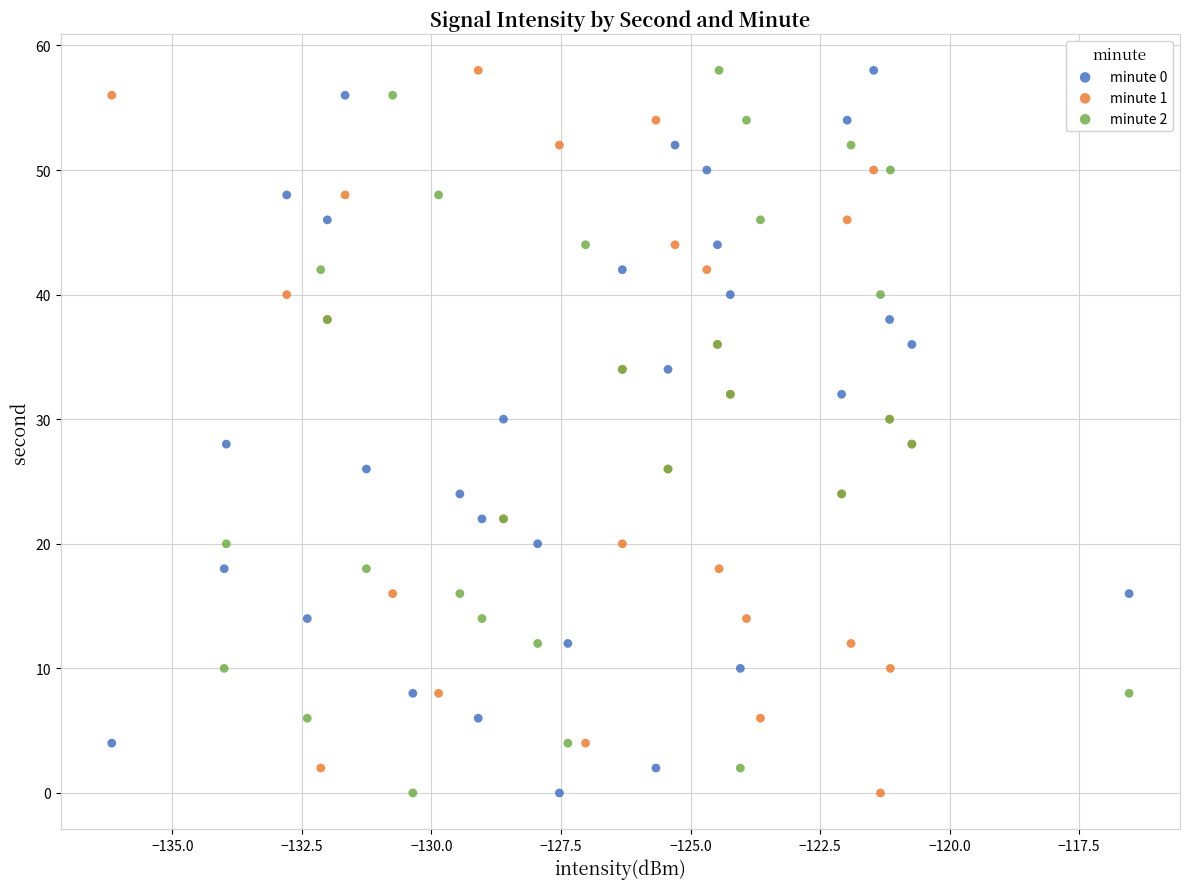

What are all the series names shown in the legend?

minute 0, minute 1, minute 2